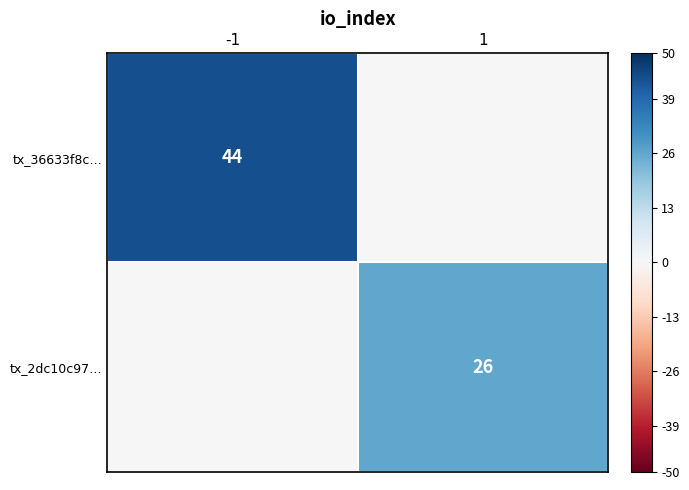

The tx_2dc10c97… series shows 42 at 1. True or false?

False